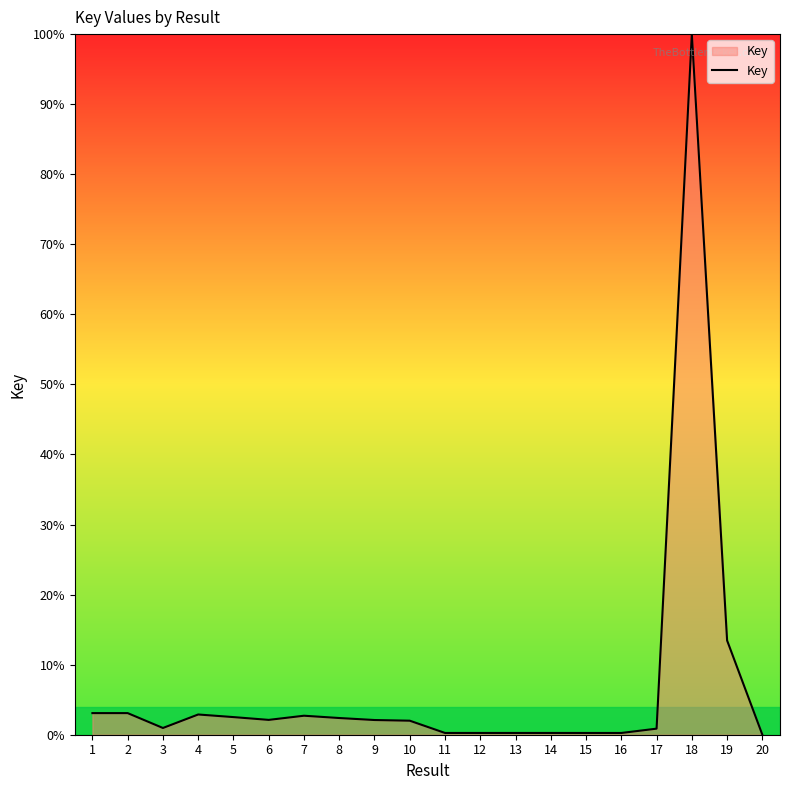

At which category does the data reach its first local valley?

3